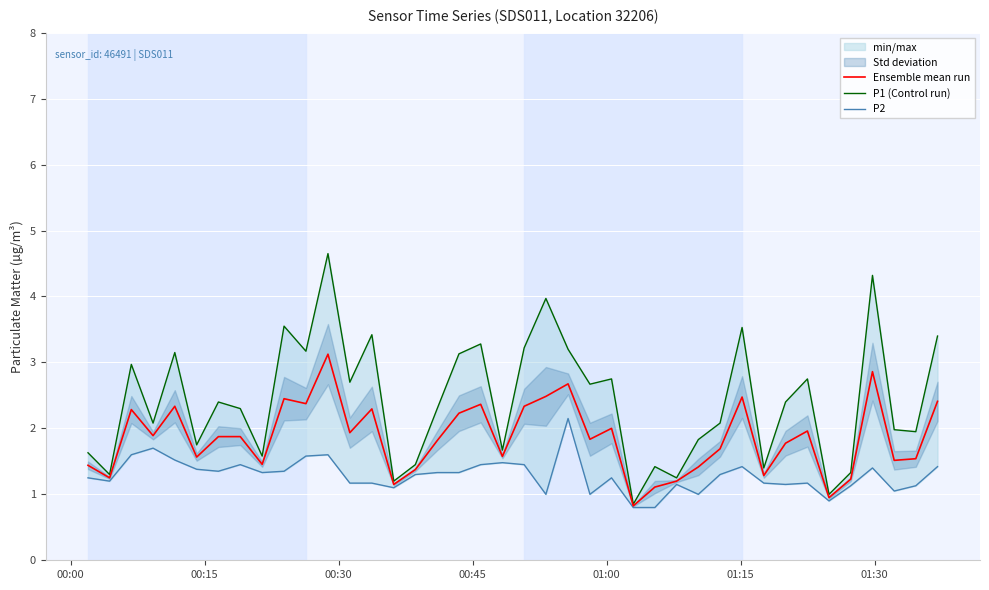

How many series are shown in this chart?

3